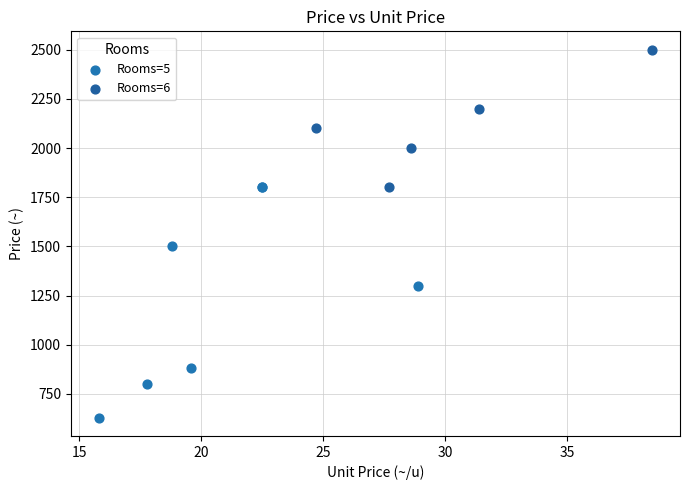

Which series reaches the minimum Y coordinate?

Rooms=5